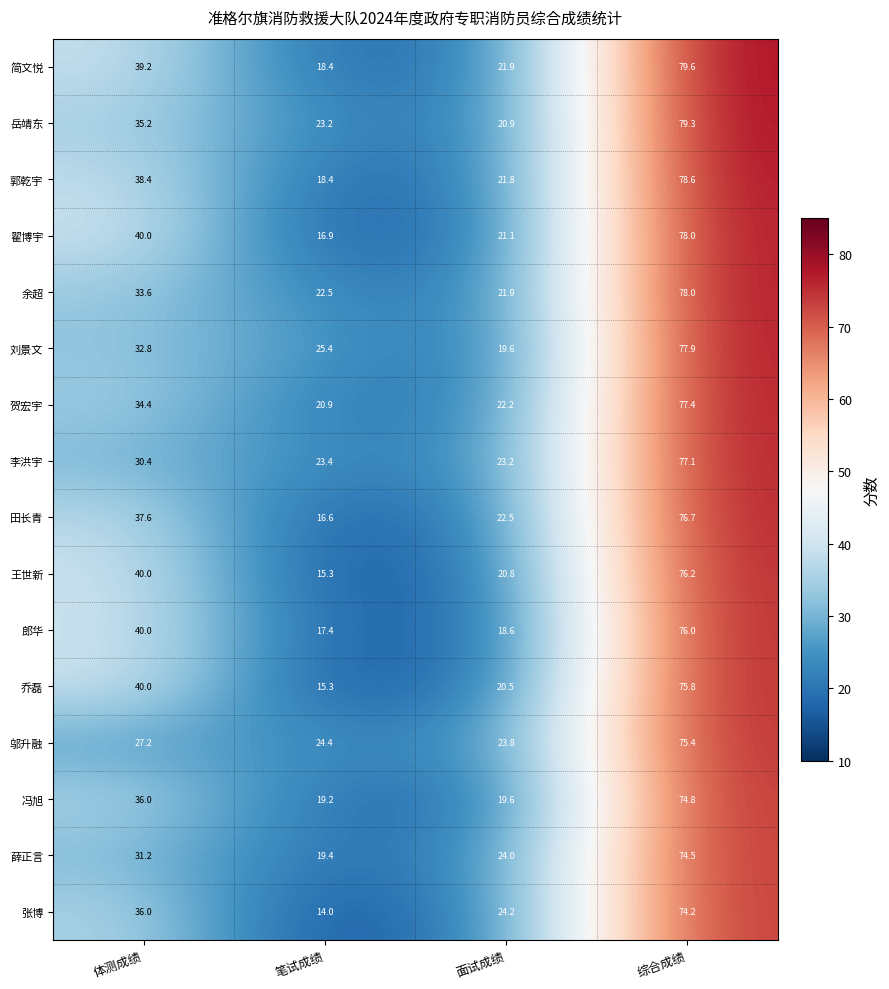

What is the minimum value shown in the chart?

14.0